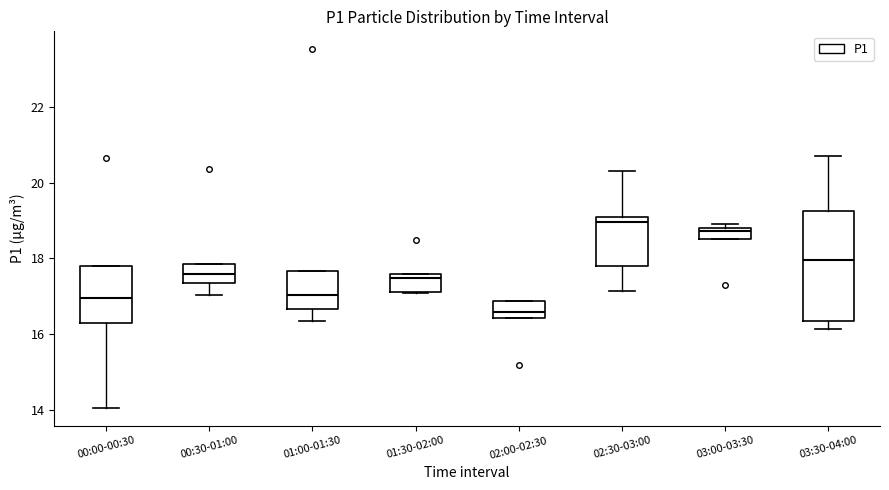

Comparing the boxes themselves (not the whiskers), which one is the tallest?

03:30-04:00